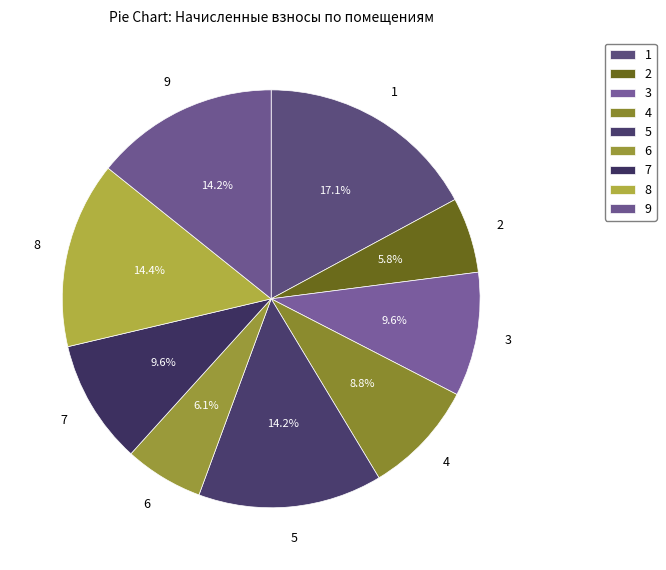

What is the change in value from 7 to 8?

+2021.8